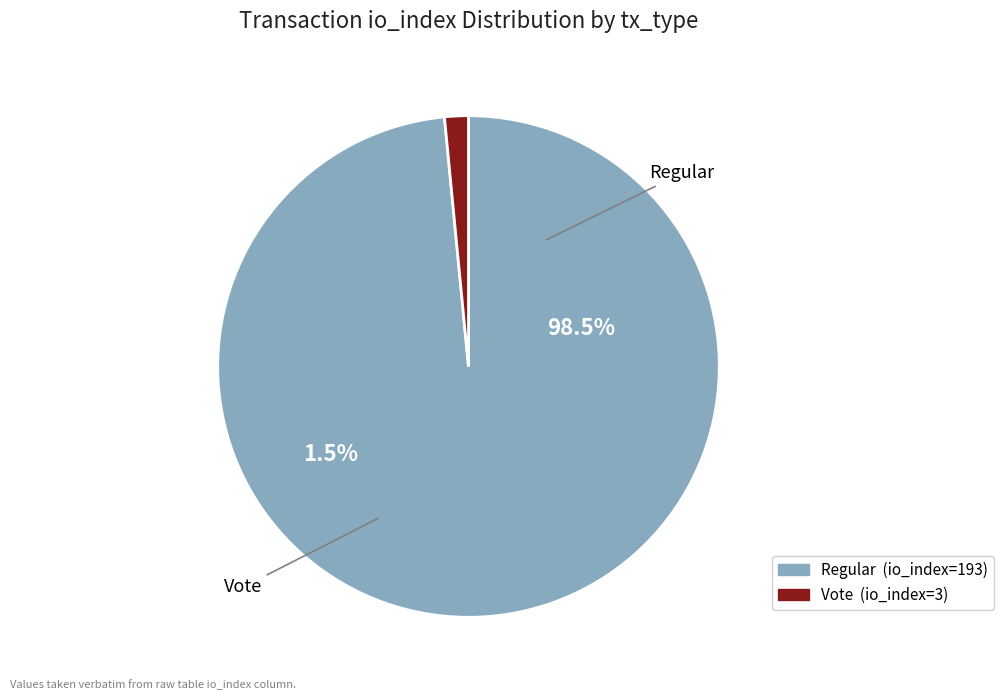

Which slice represents more than half of the pie?

Regular (io_index=193)